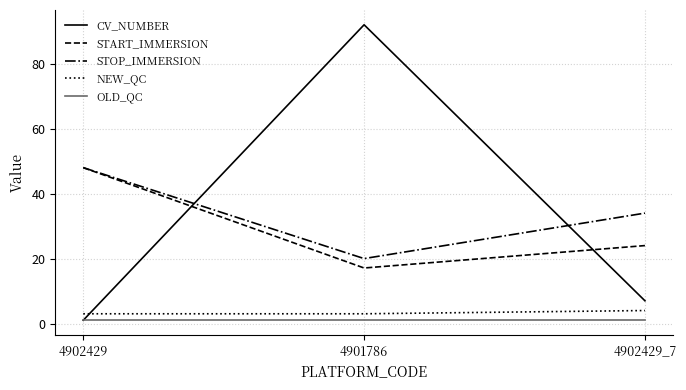

Is the value of START_IMMERSION at 4902429_7 greater than the value of NEW_QC at 4902429?

Yes